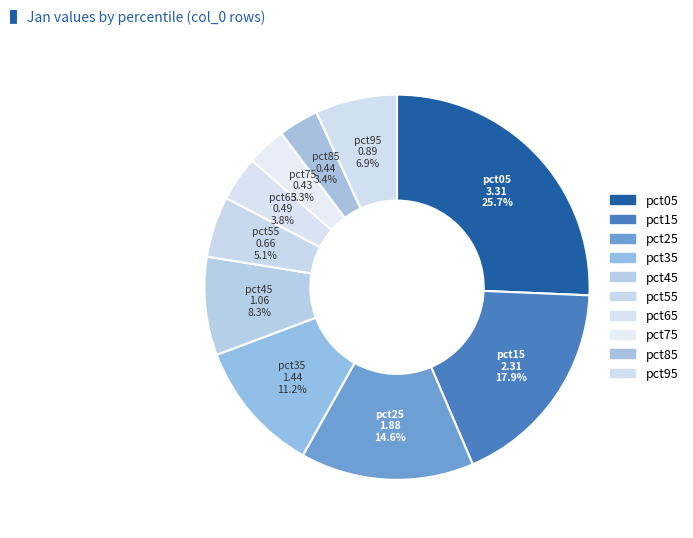

Does any single category account for the majority?

No